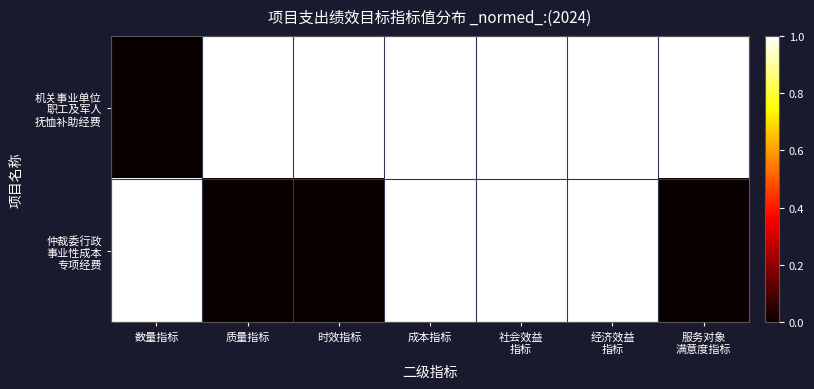

At 数量指标, list the series in order from largest to smallest.

仲裁委行政 事业性成本 专项经费, 机关事业单位 职工及军人 抚恤补助经费